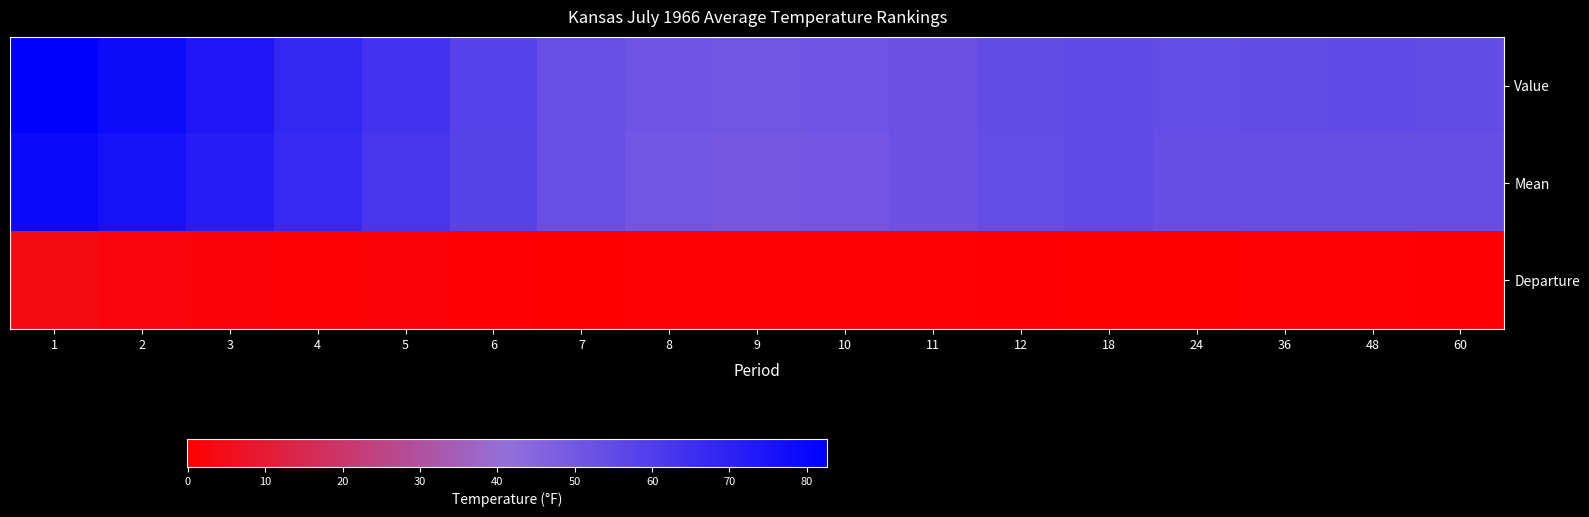

What is the maximum value shown in the chart?

82.6